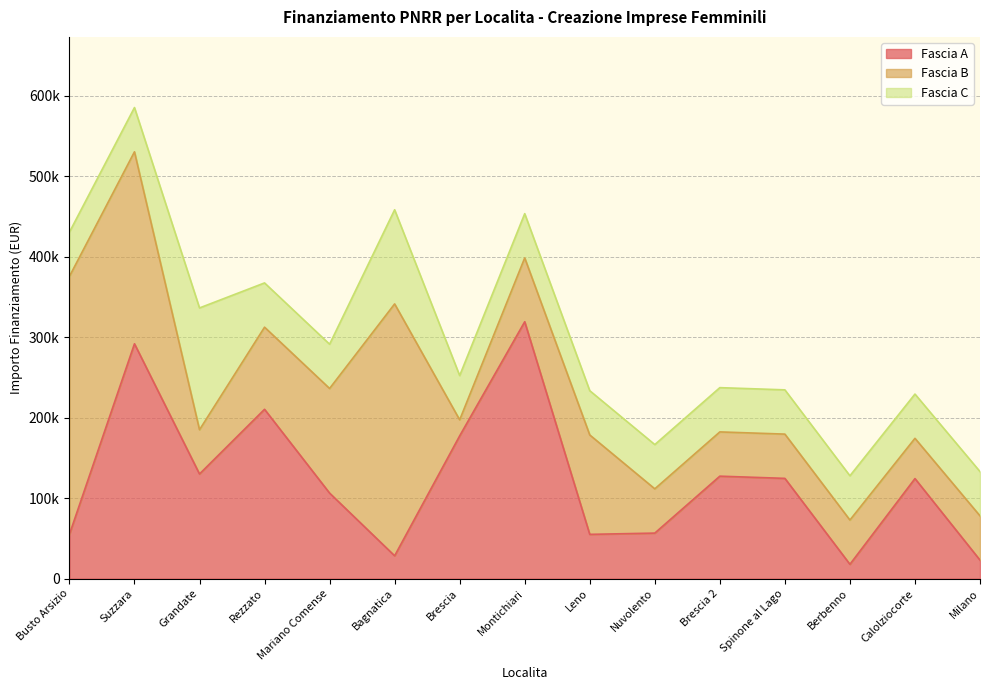

The value of Fascia A at Berbenno is 17800.0. True or false?

True